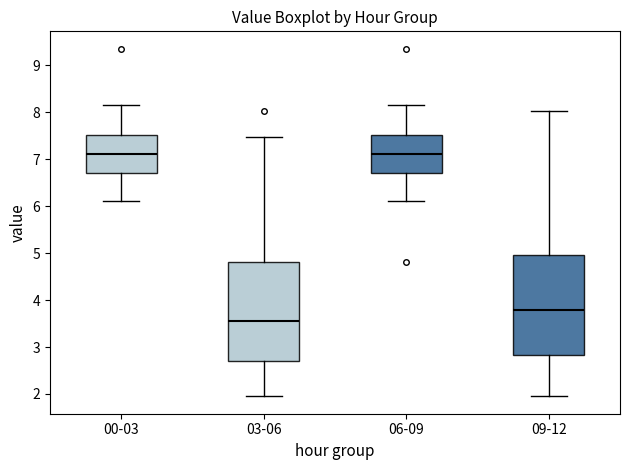

Reading left to right, transcribe this box plot: for each box, give where its median line is, the range the box spans, and where its two whiskers end, as read against the y-axis. The values are not printed on the chart, so give them approximately, as read against the axis.

00-03: median 7.1, box 6.7 to 7.5, whiskers 6.1 to 8.2
03-06: median 3.6, box 2.7 to 4.8, whiskers 2.0 to 7.5
06-09: median 7.1, box 6.7 to 7.5, whiskers 6.1 to 8.2
09-12: median 3.8, box 2.8 to 5.0, whiskers 2.0 to 8.0